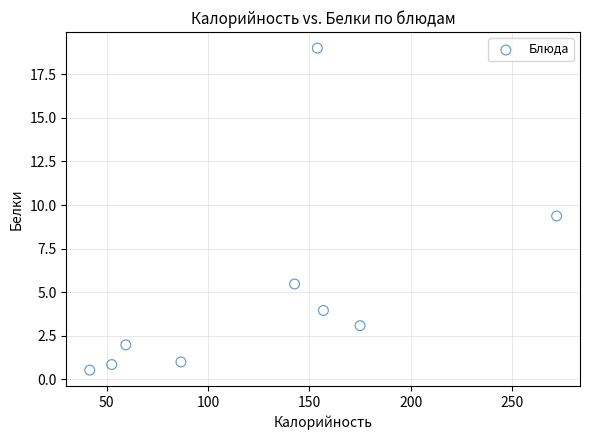

What Y value in the scatter plot is closest to 9?

9.4